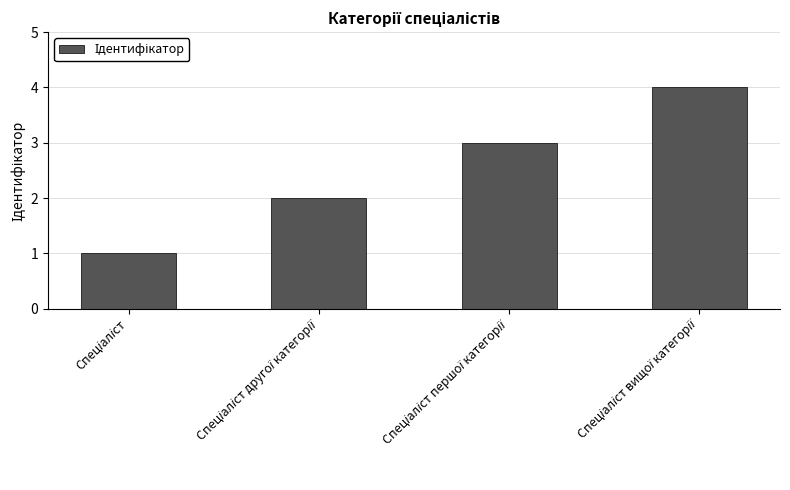

What is the maximum value shown in the chart?

4